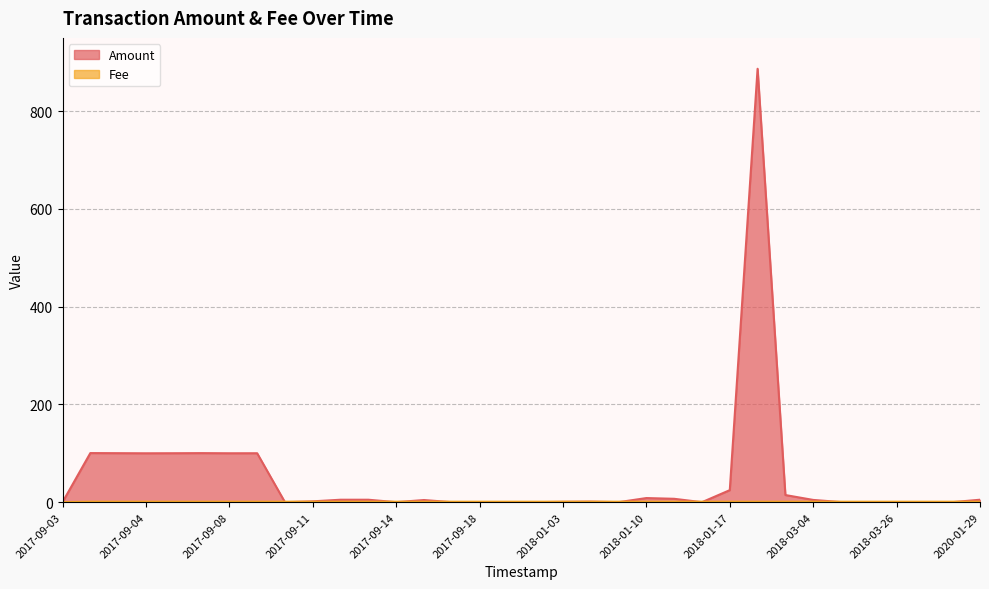

What is the total value across all series at 2018-02-23?

887.8